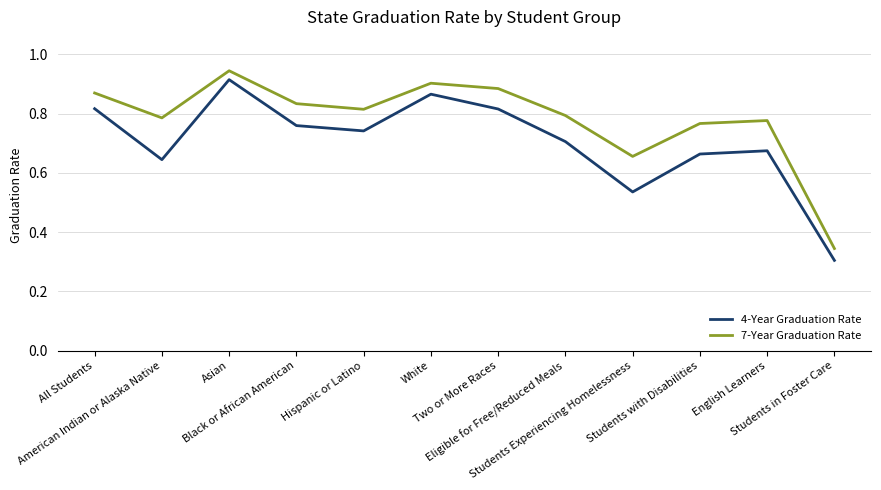

In 4-Year Graduation Rate, how many points are lower than both neighbors (excluding endpoints)?

3